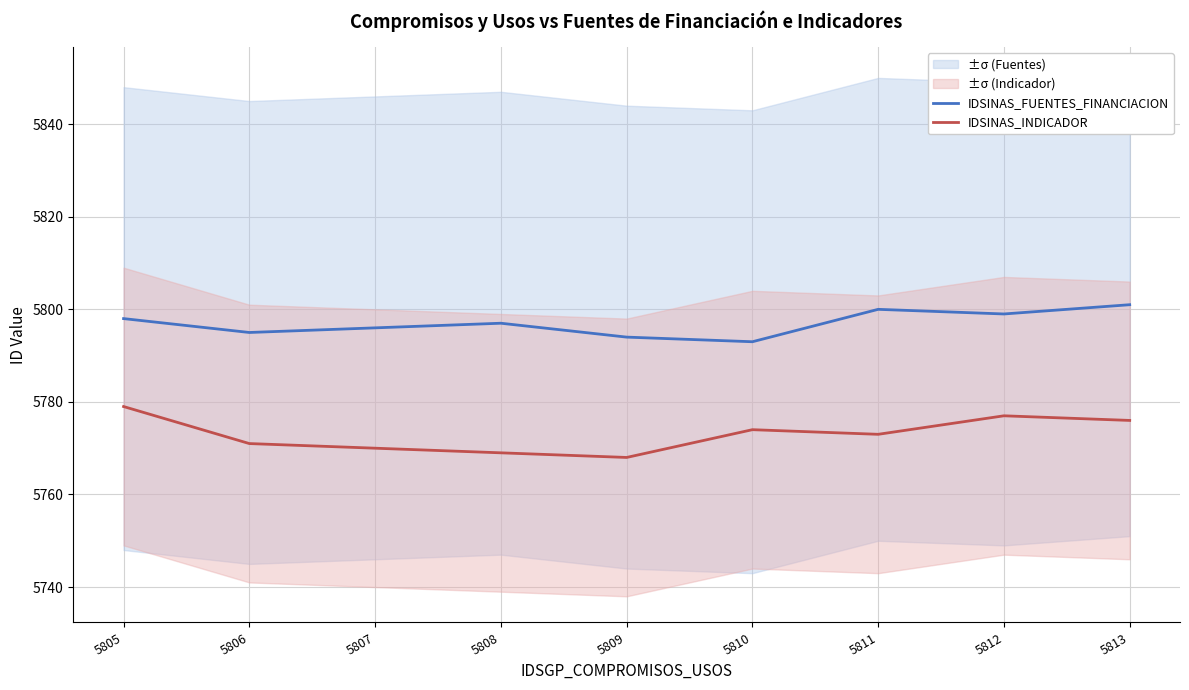

Reading left to right, transcribe all the data shown in this chart.

IDSINAS_FUENTES_FINANCIACION: 5805=5798	5806=5795	5807=5796	5808=5797	5809=5794	5810=5793	5811=5800	5812=5799	5813=5801
IDSINAS_INDICADOR: 5805=5779	5806=5771	5807=5770	5808=5769	5809=5768	5810=5774	5811=5773	5812=5777	5813=5776